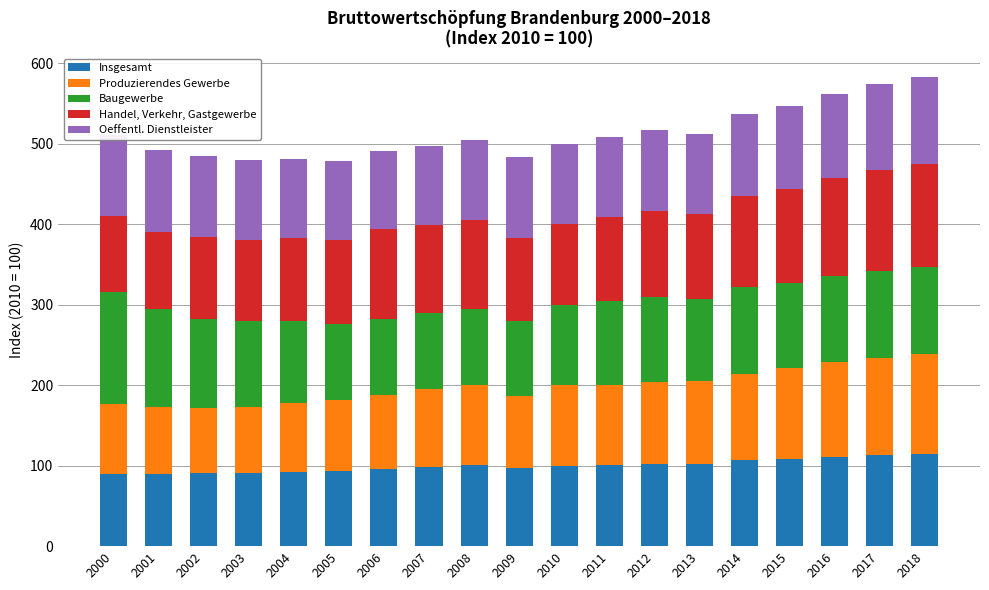

The Insgesamt series shows 102.3 at 2013. True or false?

True